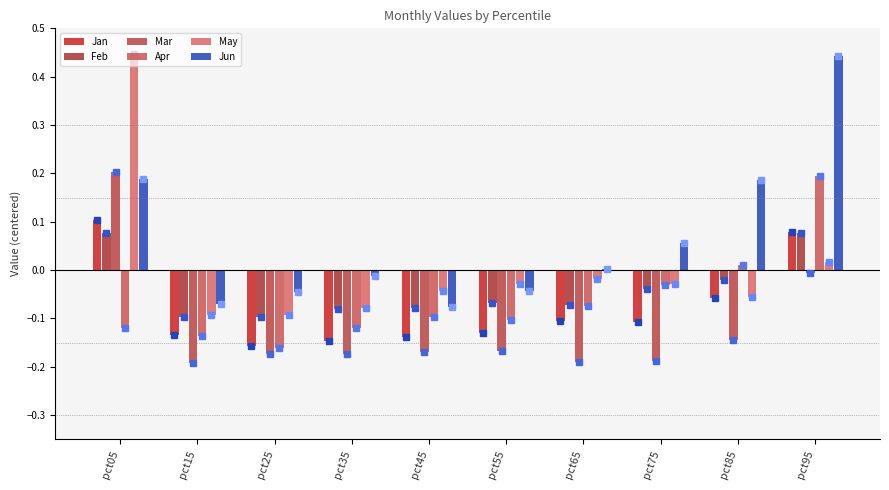

How many values in the May series exceed 0?

2